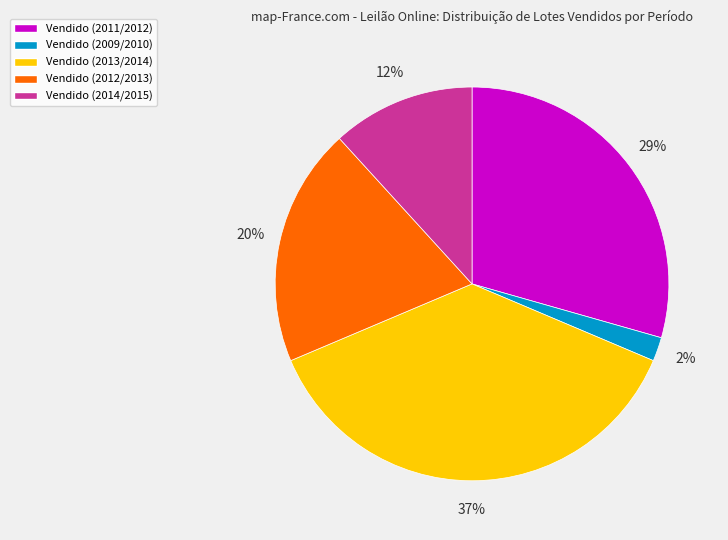

How many slices are in this pie chart?

5